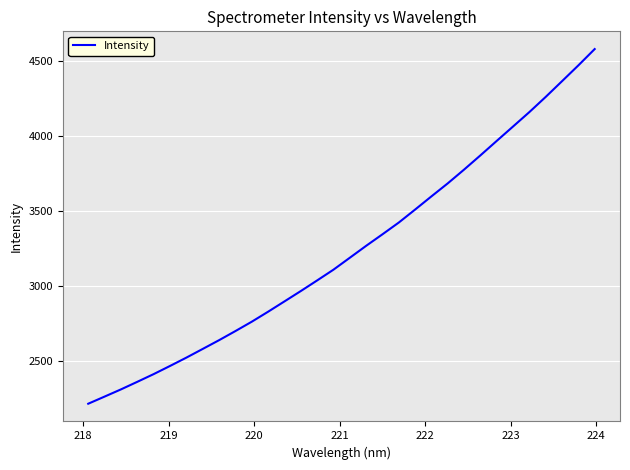

What is the greatest value displayed?

4582.6